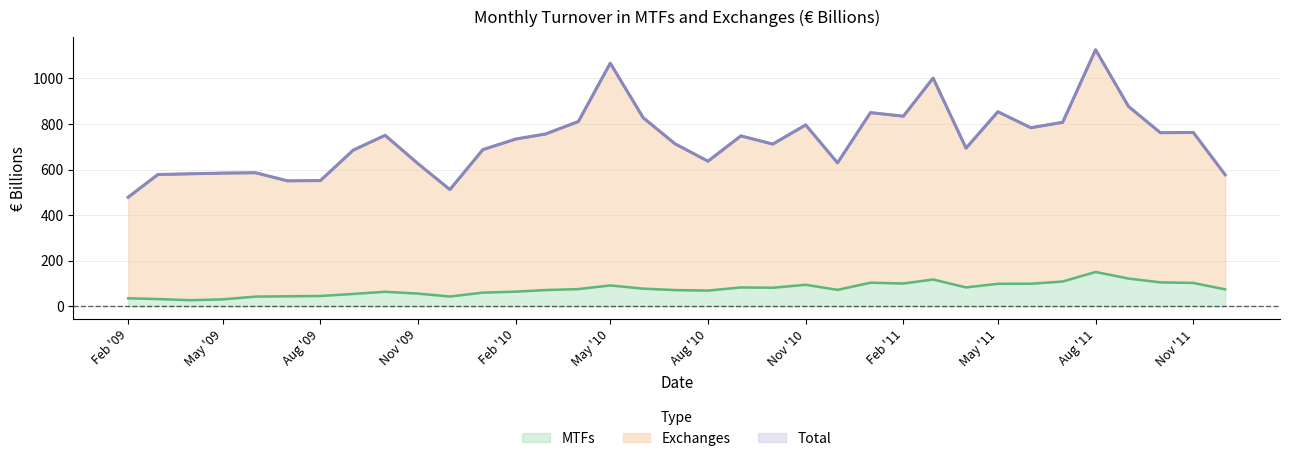

What is the highest value of the MTFs series?

150.2